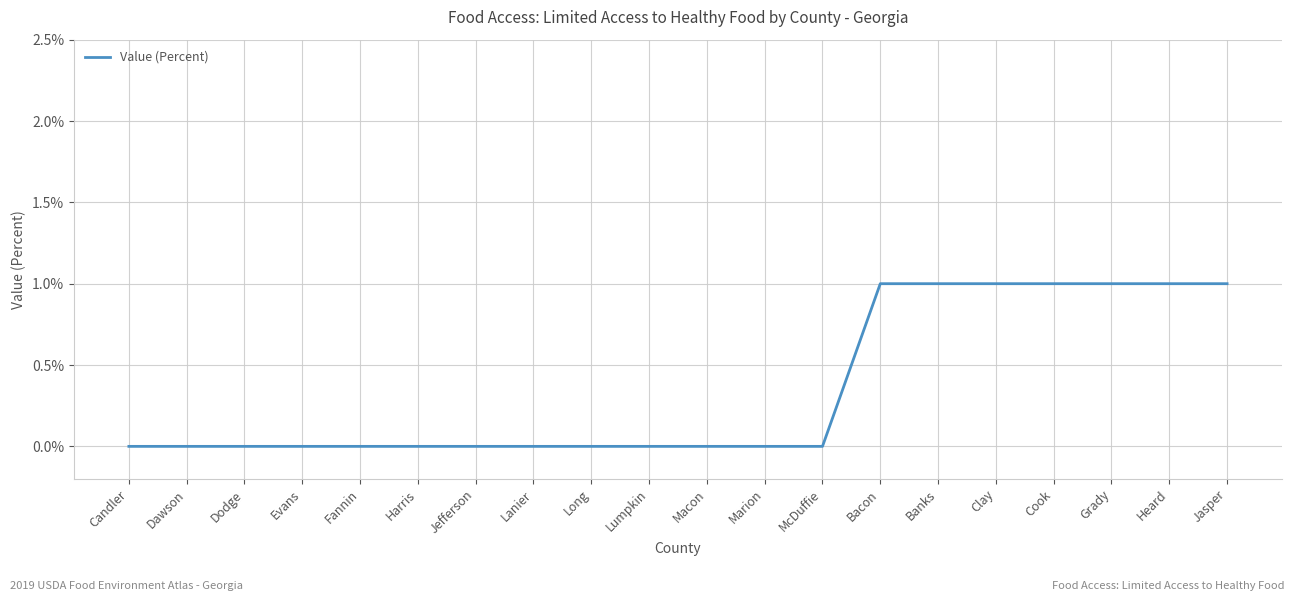

What is the difference between the values at Cook and Long?

1